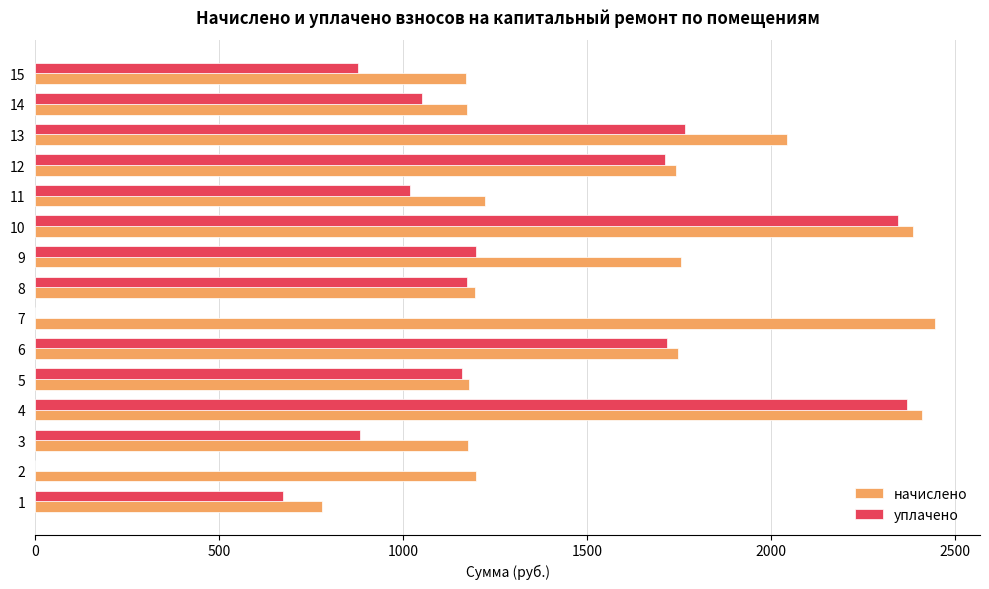

Which series has the largest total across all categories?

начислено